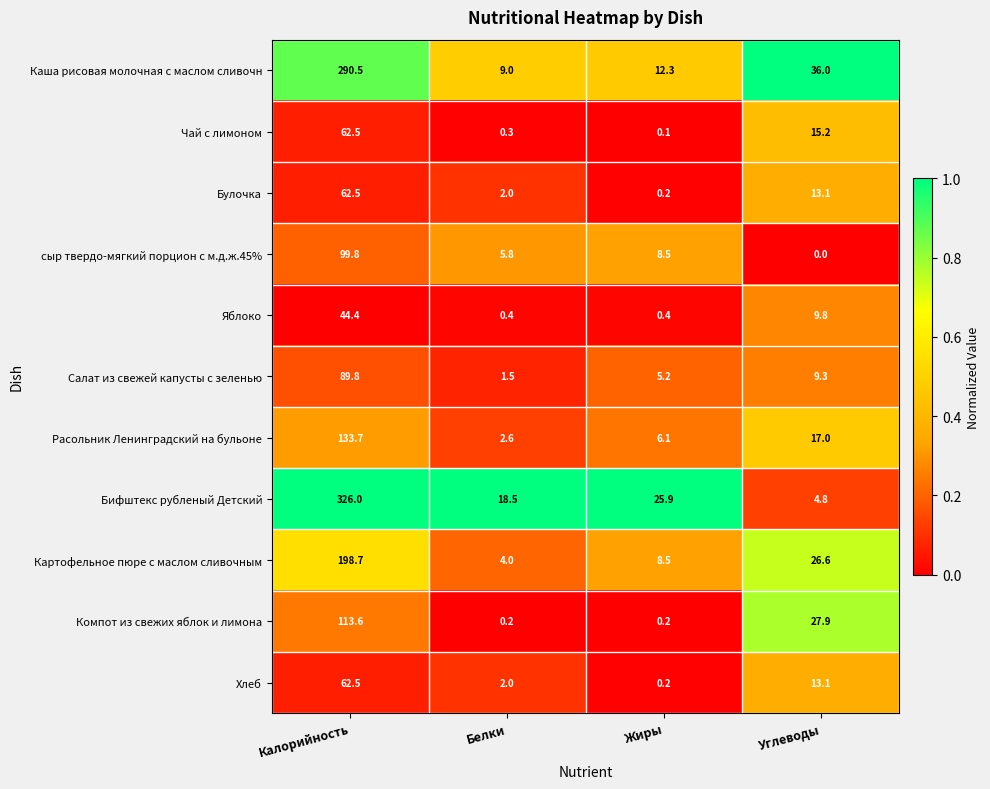

What is the difference between the Хлеб values at Углеводы and Жиры?

12.9